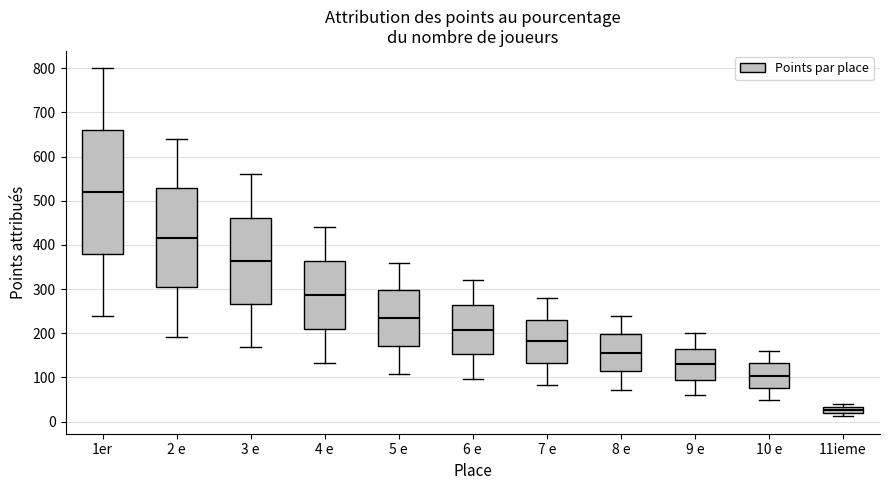

Where does the lower whisker of the box for 7 e end on the y-axis? The values are not printed on the chart, so give them approximately, as read against the axis.

80